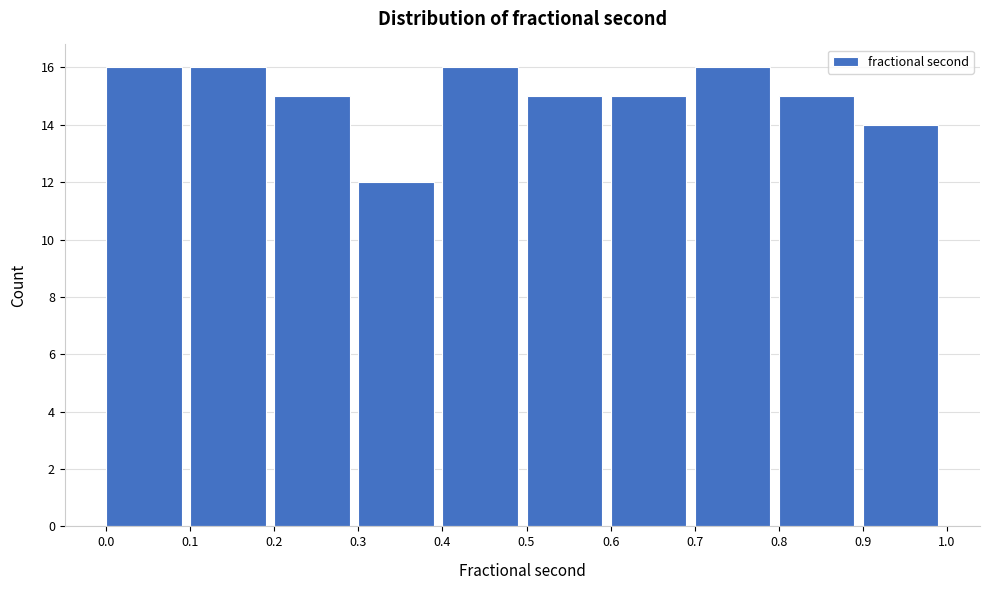

Reading left to right, transcribe this chart: for each bar, give the range it covers on the x-axis and its height. The values are not printed on the chart, so give them approximately, as read against the axis.

0.0 to 0.1: 16
0.1 to 0.2: 16
0.2 to 0.3: 15
0.3 to 0.4: 12
0.4 to 0.5: 16
0.5 to 0.6: 15
0.6 to 0.7: 15
0.7 to 0.8: 16
0.8 to 0.9: 15
0.9 to 1.0: 14